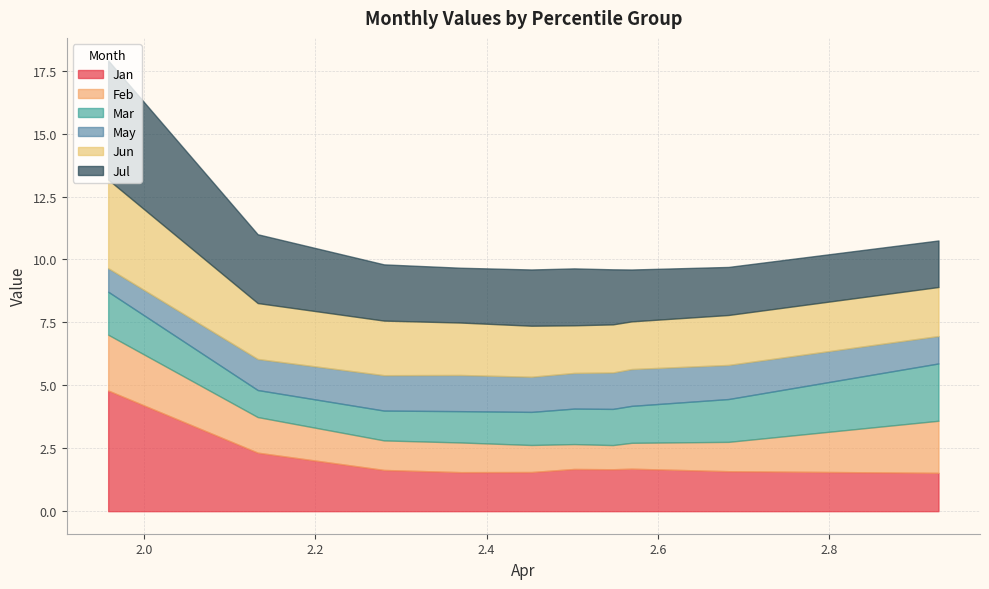

How many intersections are there between Jul and Jun?

1